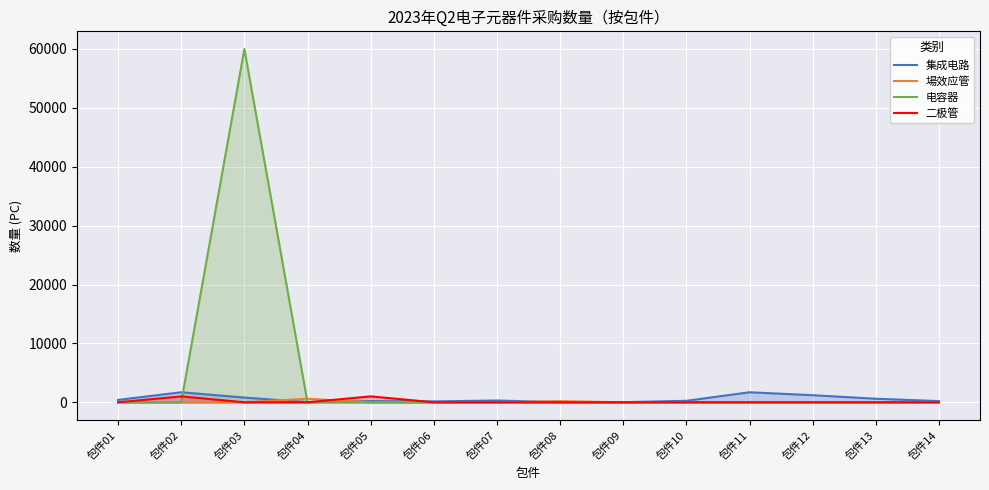

At which category does the chart reach its peak across all series?

包件03